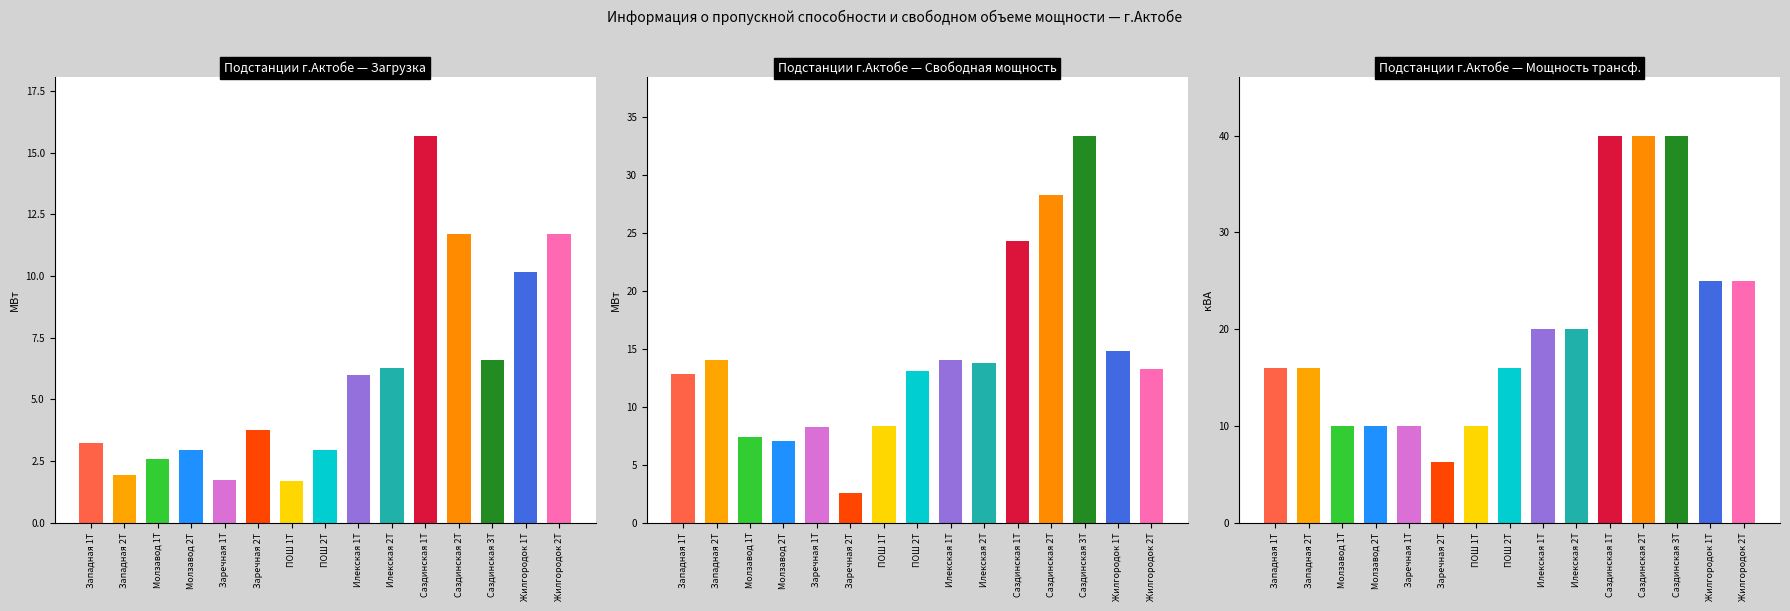

True or false: Загрузка, МВт has a value of 3.4 at Западная 2Т.

False